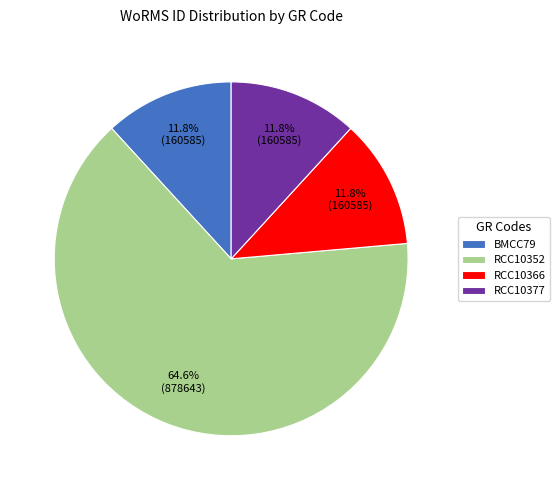

Combined, do RCC10352 and BMCC79 account for over 50%?

Yes